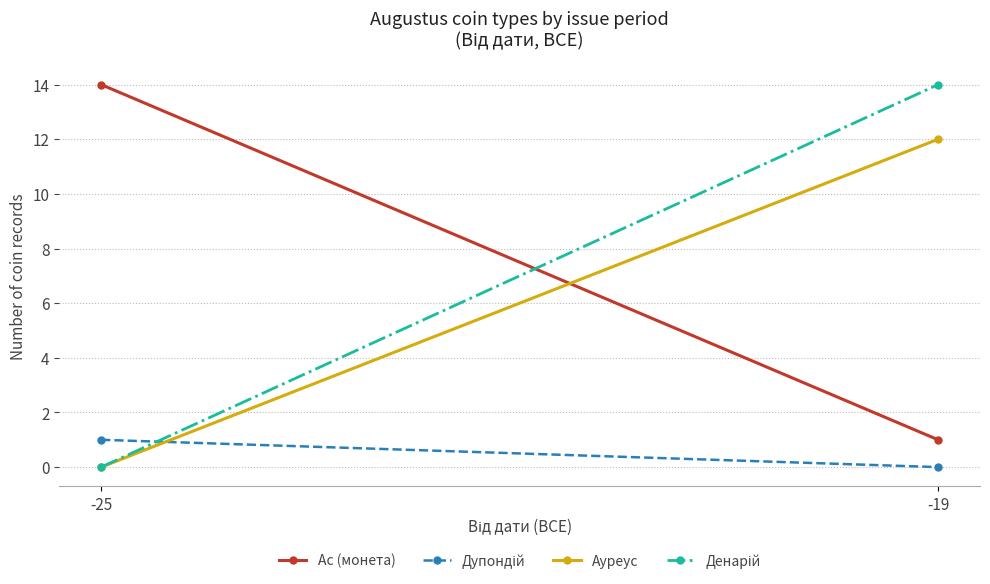

True or false: Ас (монета) has a value of 14 at -25.

True